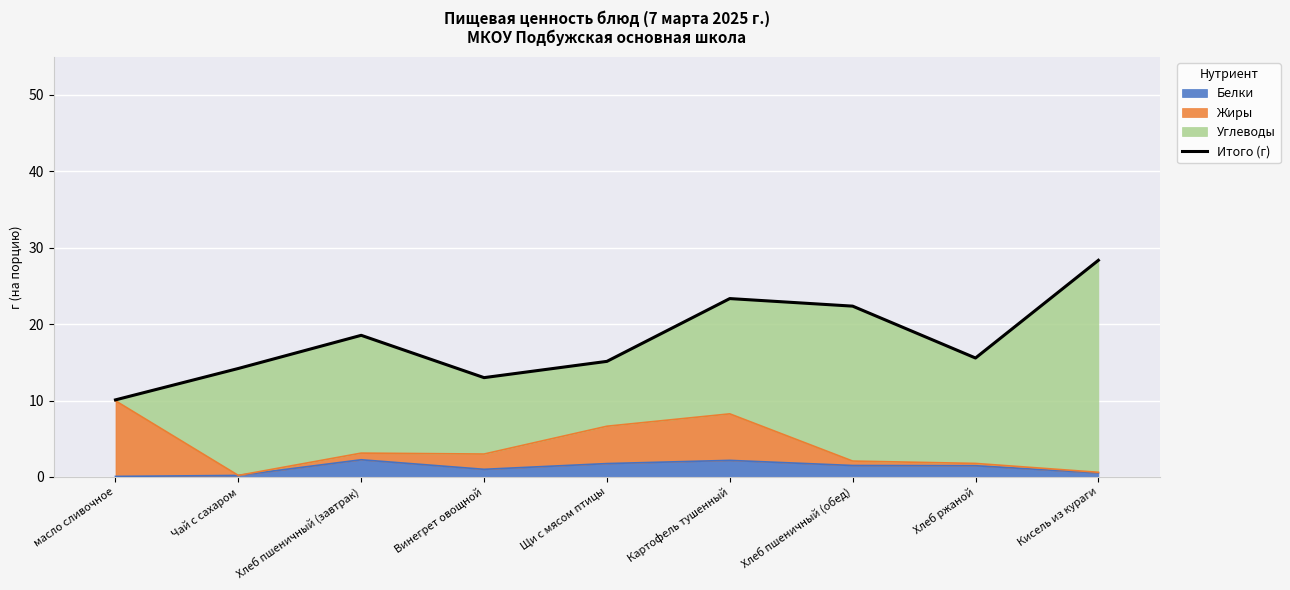

What is the maximum value shown in the chart?

28.4